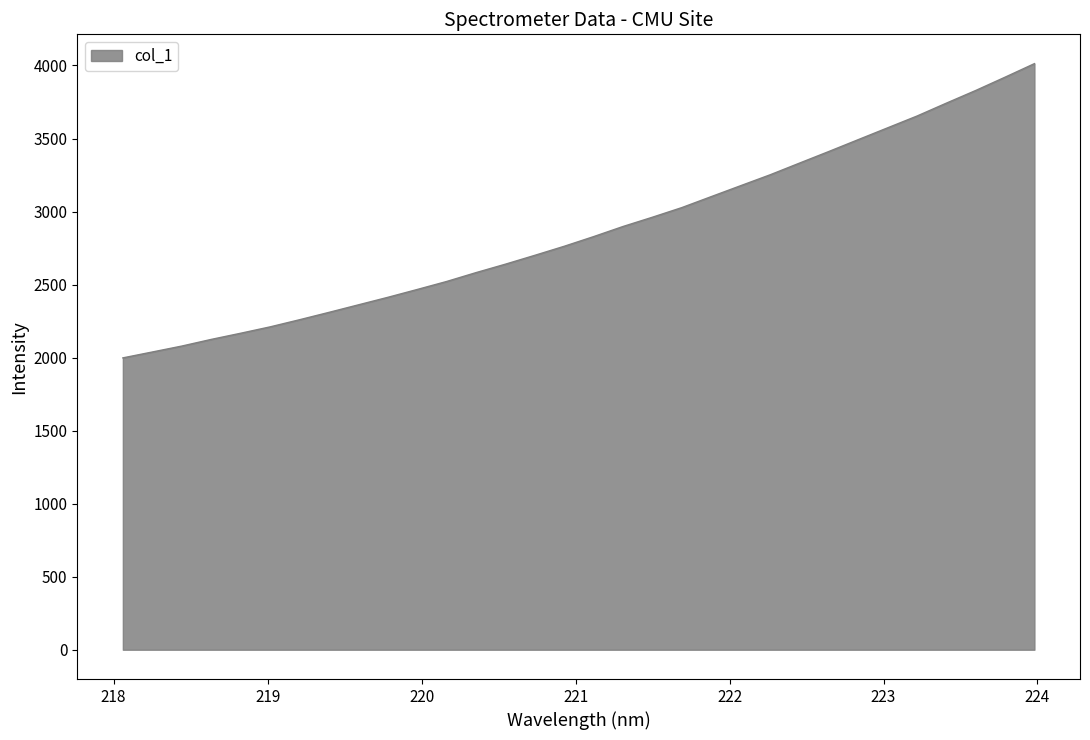

True or false: there are more than 2 points higher than both neighbors.

False